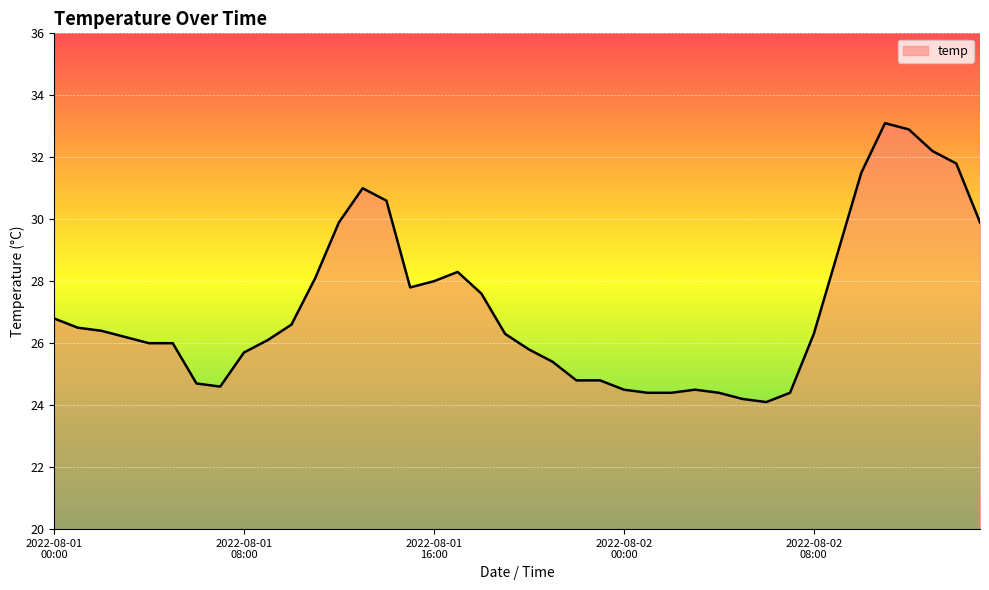

What is the difference between the maximum and minimum values?

9.0